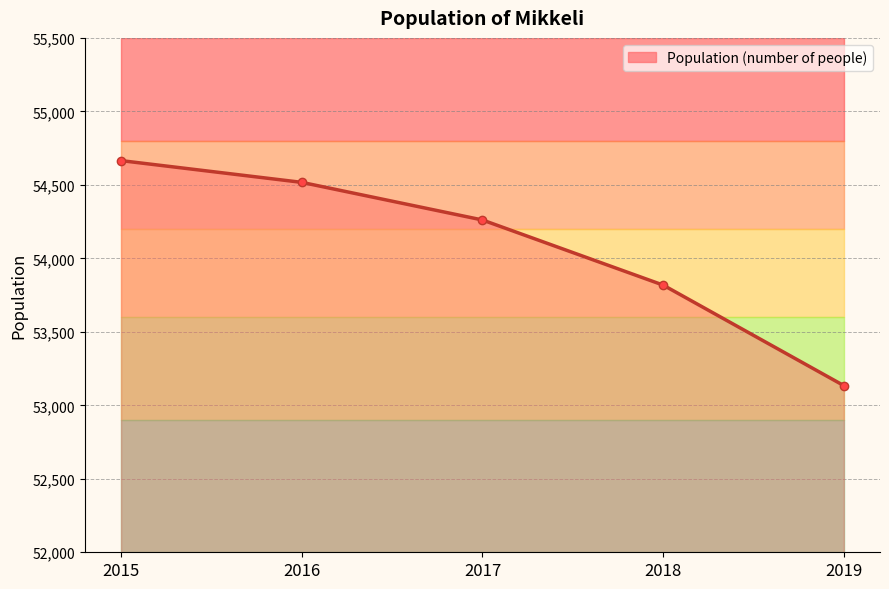

How many lines are shown in the chart?

1